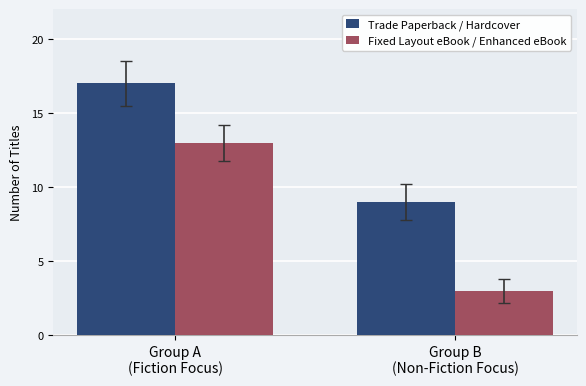

Which series has the largest range (max minus min)?

Fixed Layout eBook / Enhanced eBook